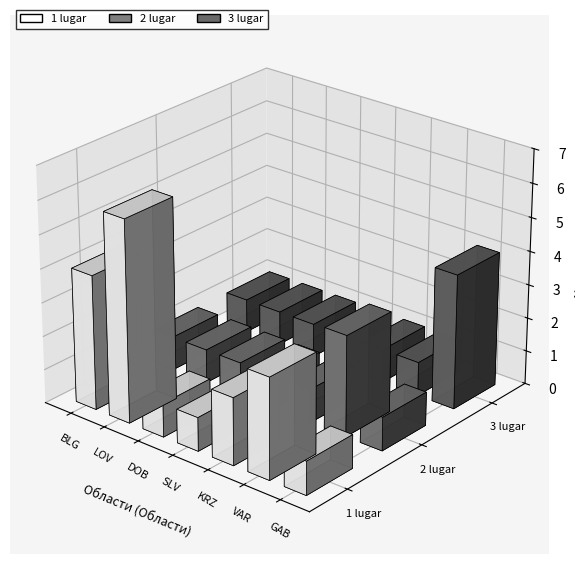

How many categories are shown in the chart?

7